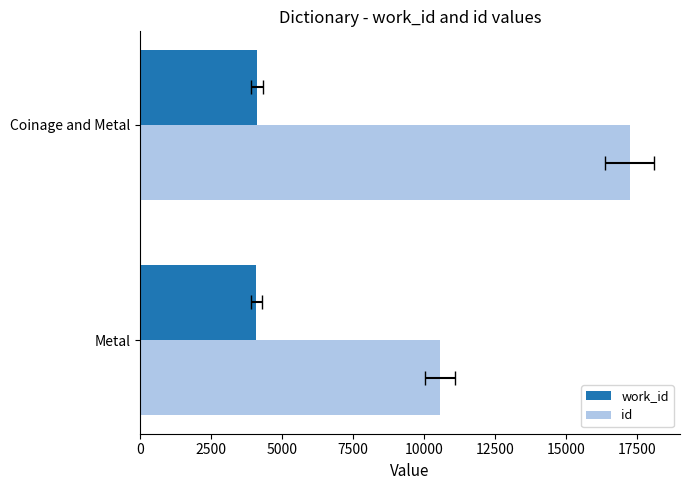

How many work_id values are between 4103 and 4136?

2